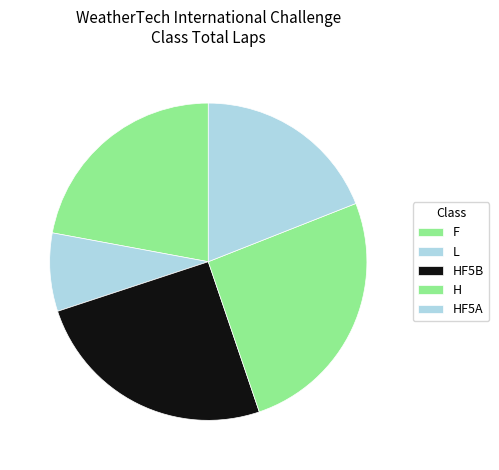

The H slice represents 33% of the pie. True or false?

False